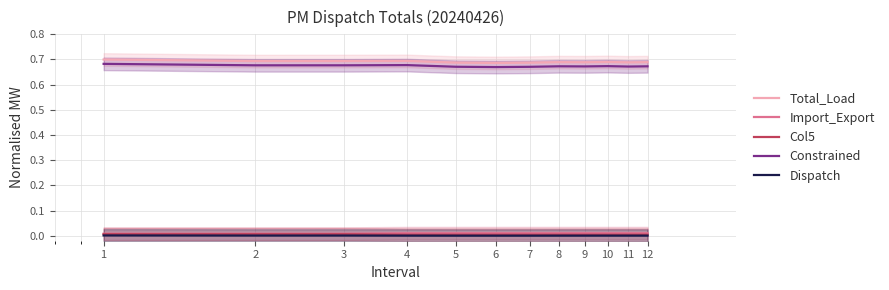

List the series in order of their peak value, highest first.

Total_Load, Constrained, Import_Export, Col5, Dispatch